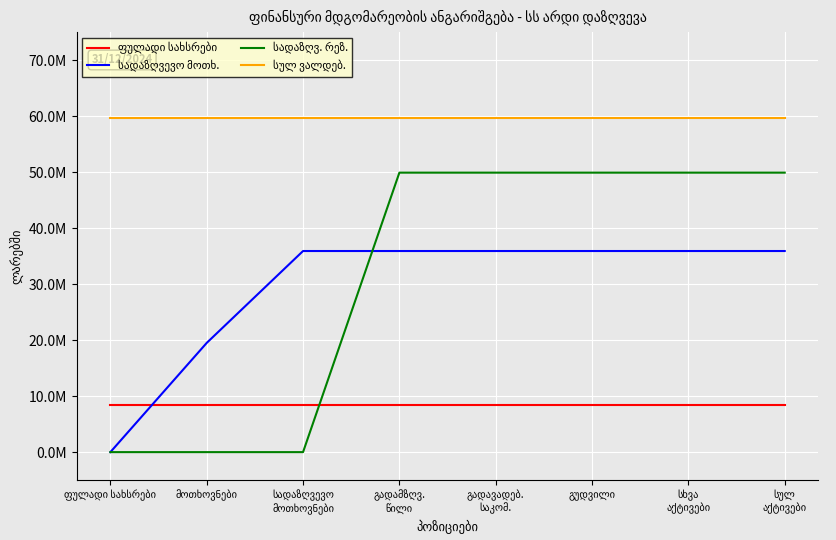

Does the chart display data point markers on the line(s)?

No